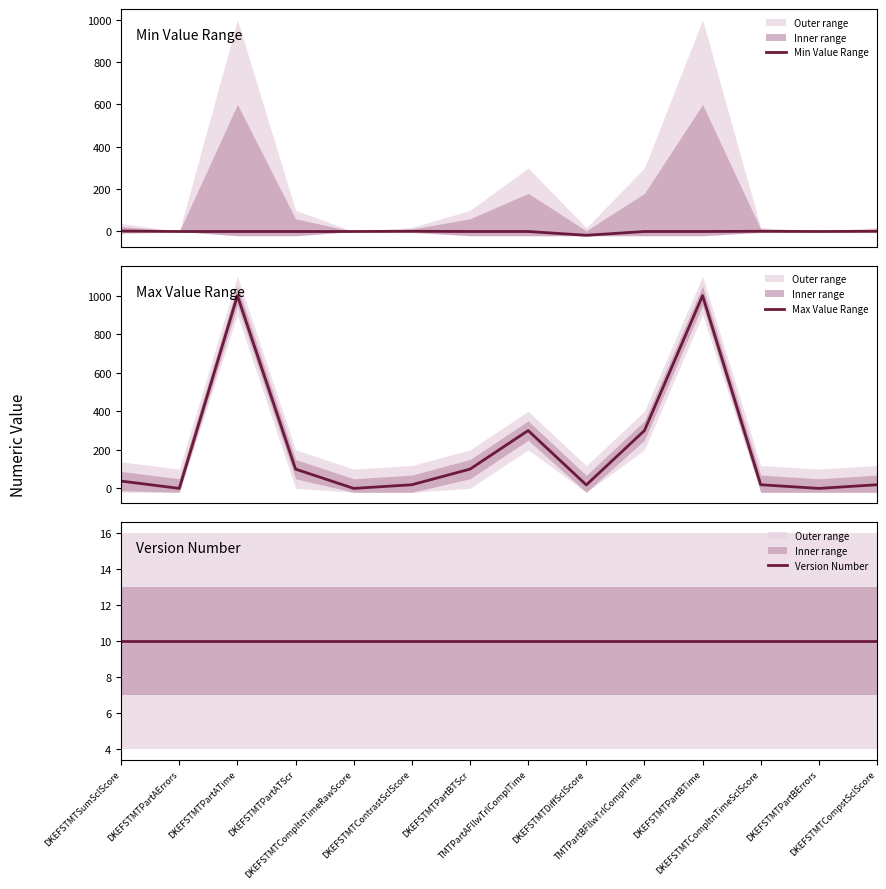

Which series has the largest total across all categories?

Max Value Range